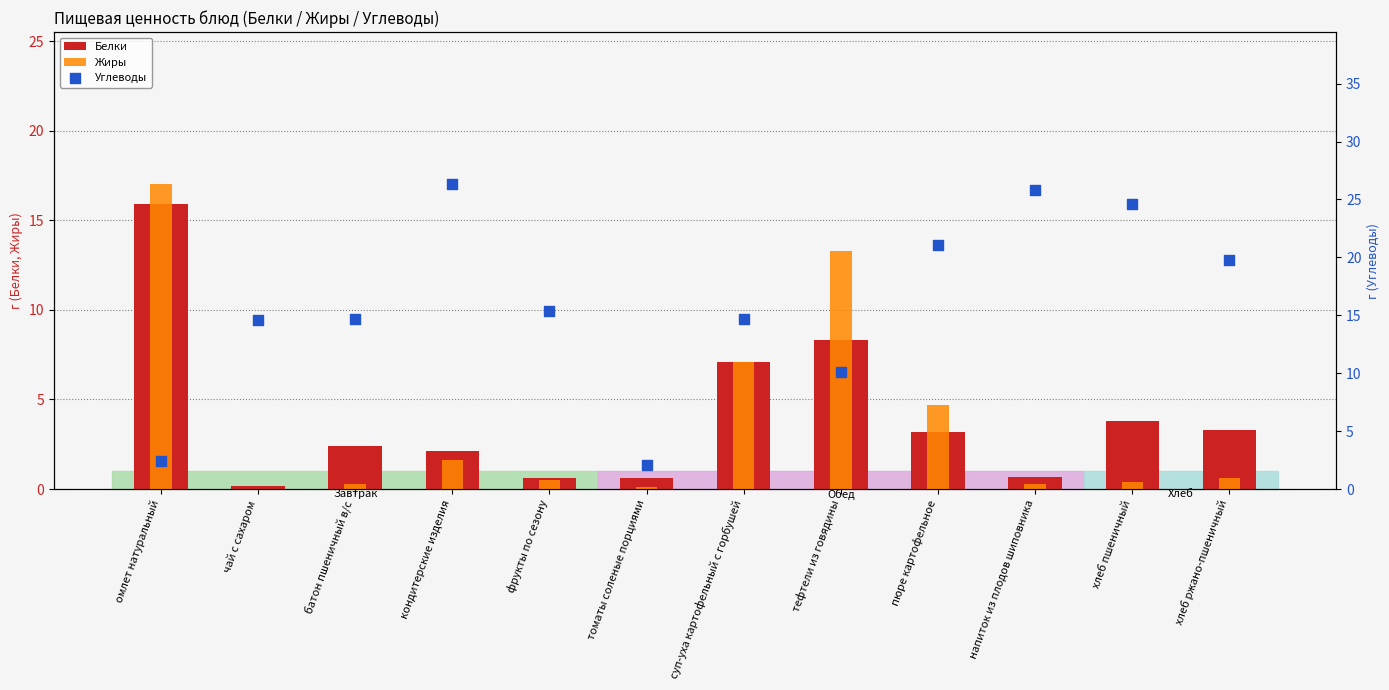

What are all the series names shown in the legend?

Белки, Жиры, Углеводы